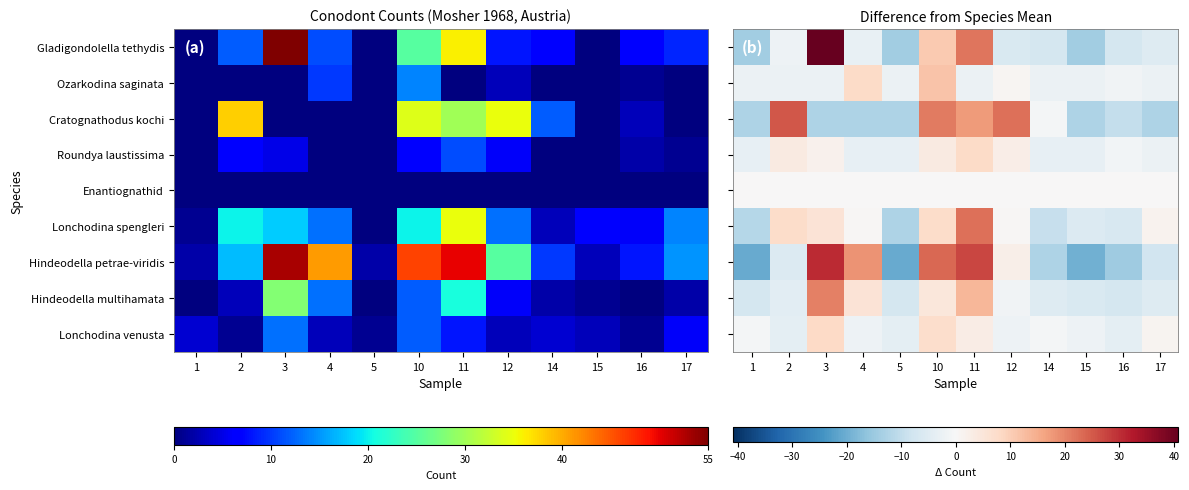

Between 11 and 16, which series saw the biggest shift?

Hindeodella petrae-viridis